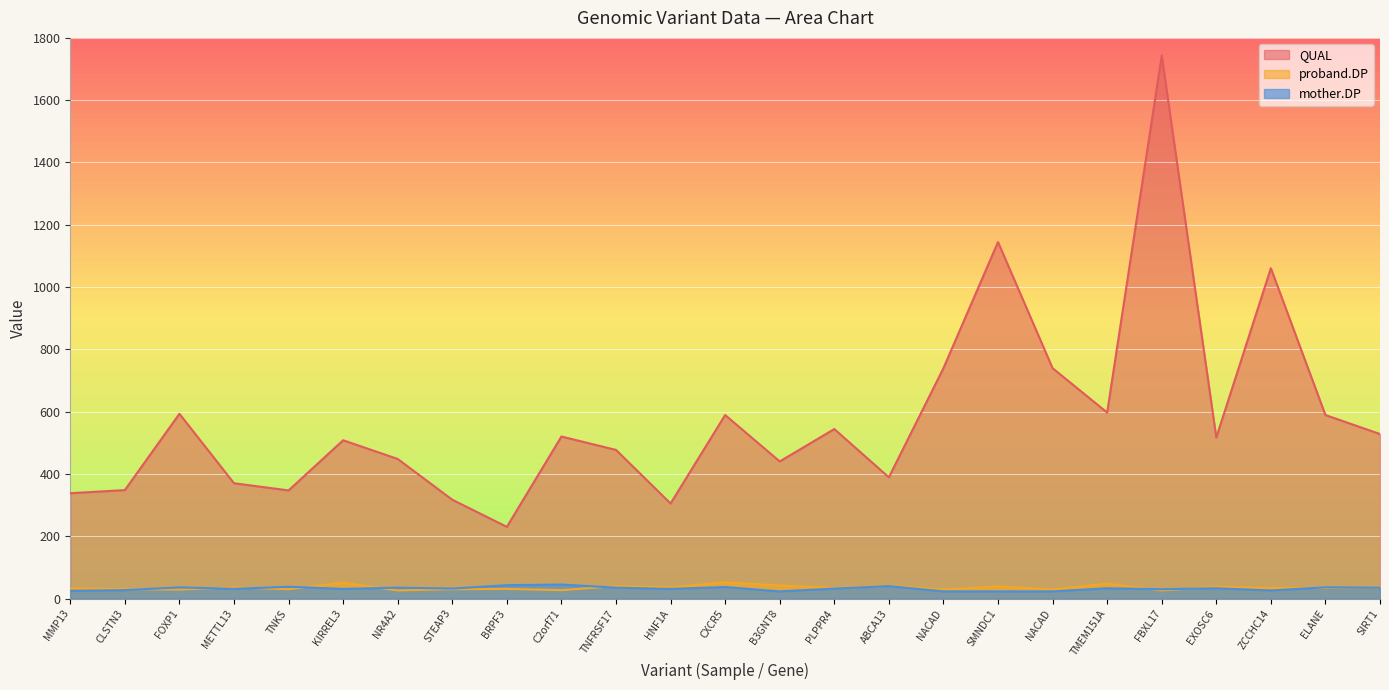

How many values in the QUAL series exceed 517?

13